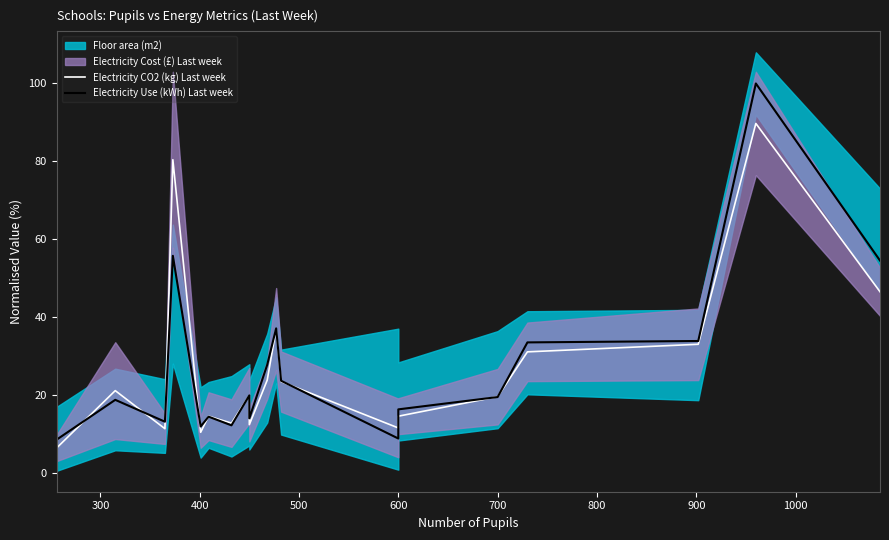

Is the value of Electricity Use (kWh) Last week at 300 greater than the value of Electricity CO2 (kg) Last week at 12?

Yes